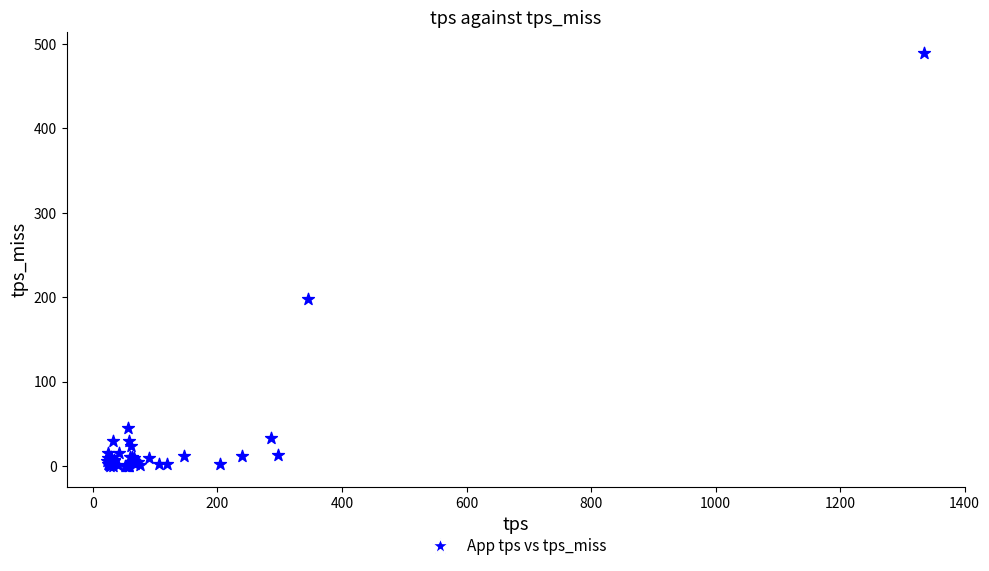

What Y value in the scatter plot is closest to 244?

197.7